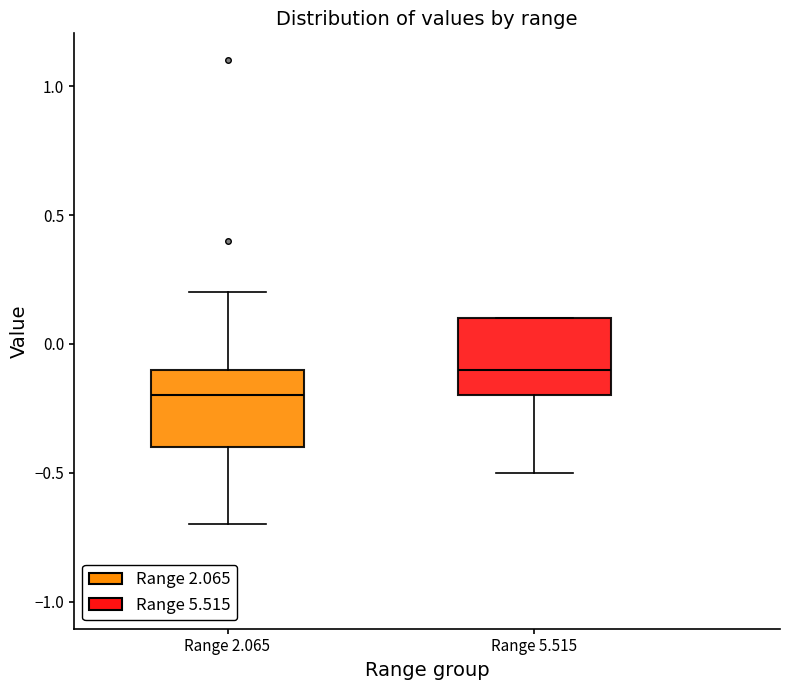

Reading left to right, read every box against the y-axis: the position of its median line, the range the box covers, and the ends of its whiskers. The values are not printed on the chart, so give them approximately, as read against the axis.

Range 2.065: median -0.2, box -0.4 to -0.1, whiskers -0.7 to 0.2
Range 5.515: median -0.1, box -0.2 to 0.1, whiskers -0.5 to 0.1